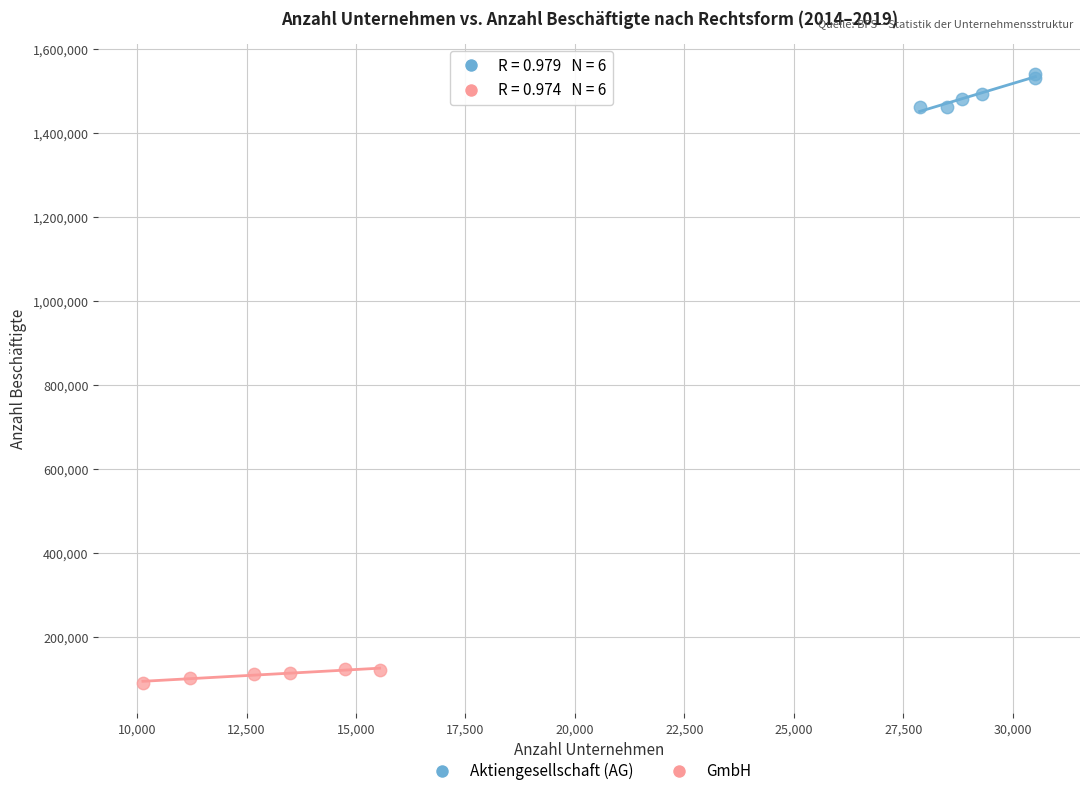

Which series has the widest spread of Y values?

Aktiengesellschaft (AG)